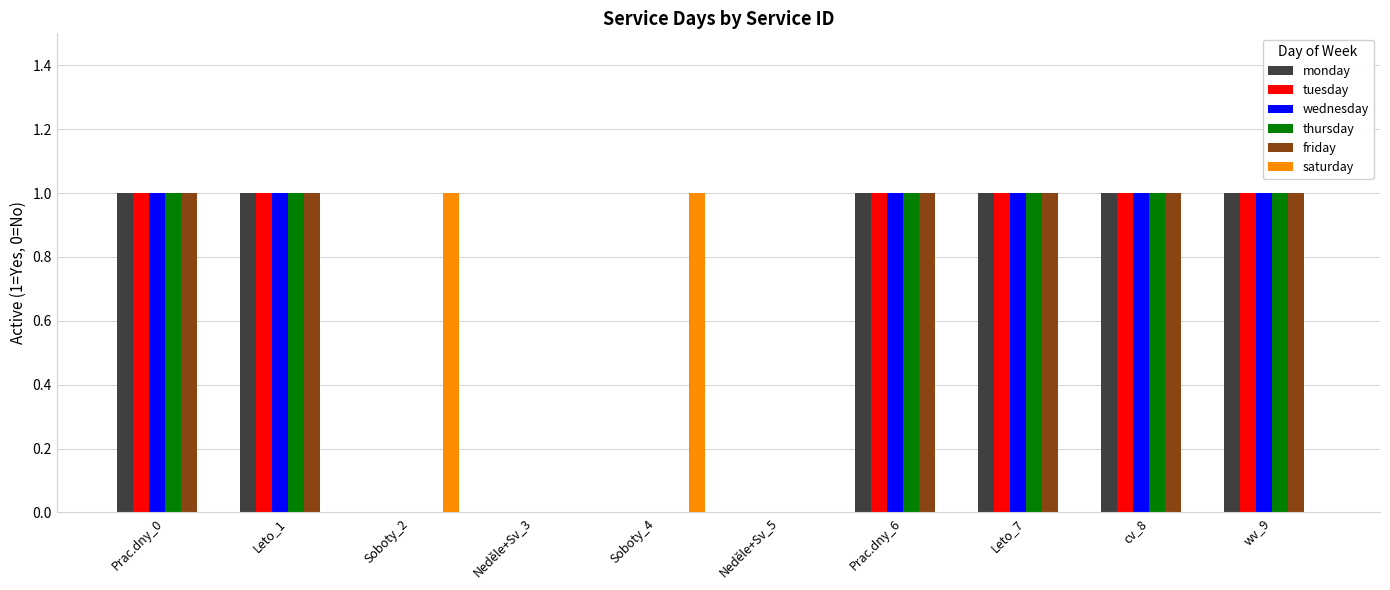

Count the saturday values in the range 0 to 1.

10